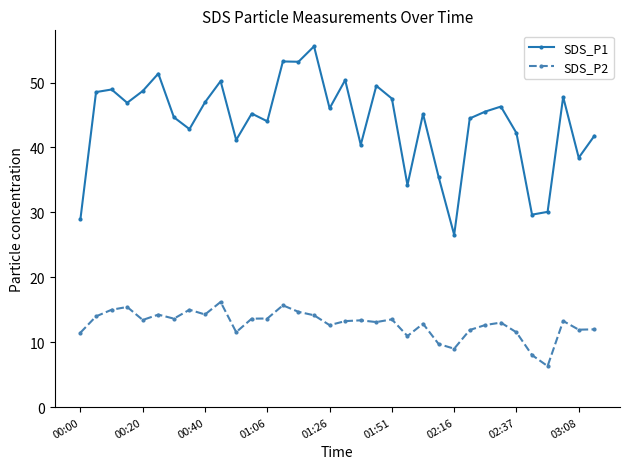

List the series in order of their overall mean, highest first.

SDS_P1, SDS_P2